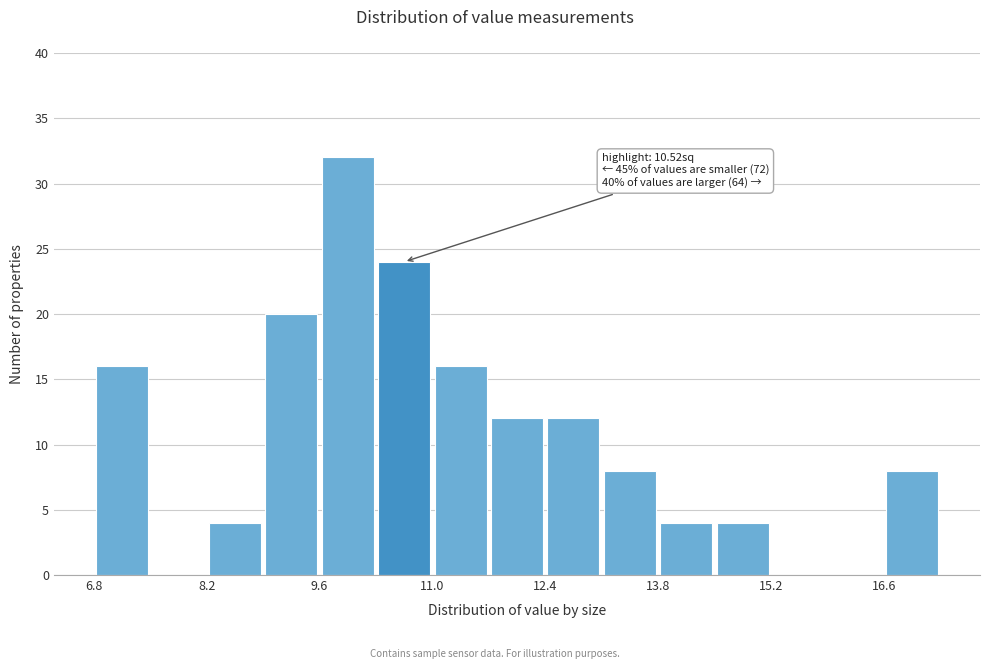

Around what value on the x-axis is the tallest bar? Give the approximate position of its centre, as read against the axis.

10.0